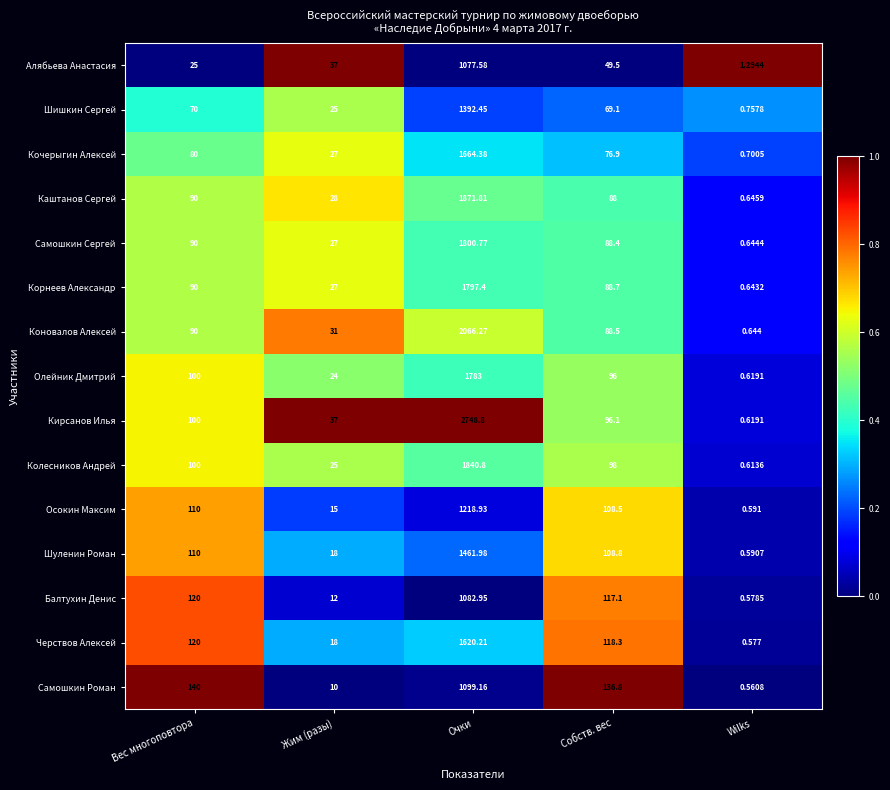

Where is Кочерыгин Алексей nearest to the value 832?

Вес многоповтора